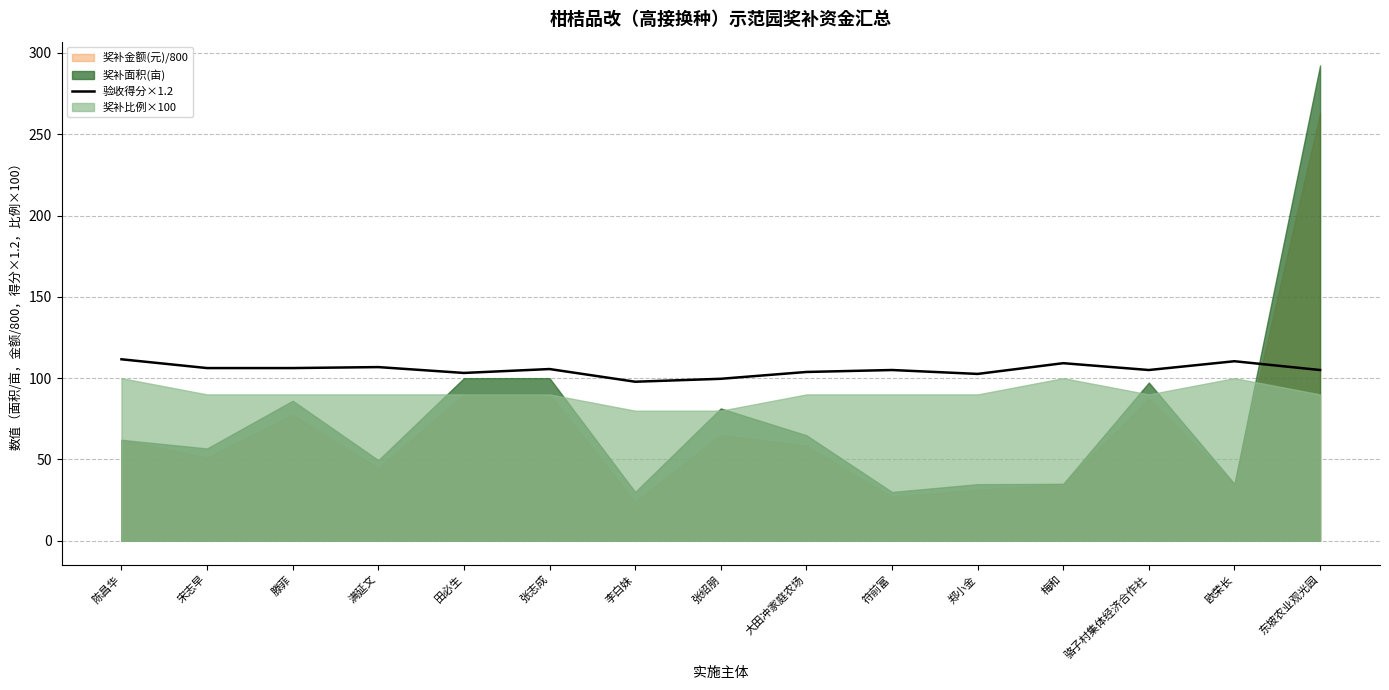

Reading left to right, transcribe all the data shown in this chart.

陈昌华=111.6	宋志早=106.2	滕菲=106.2	满延文=106.8	田必生=103.2	张志成=105.6	李白妹=97.8	张绍朋=99.6	大田冲家庭农场=103.8	符前富=105.0	郑小金=102.6	梅和=109.2	骆子村集体经济合作社=105.0	欧荣长=110.4	东坡农业观光园=105.0